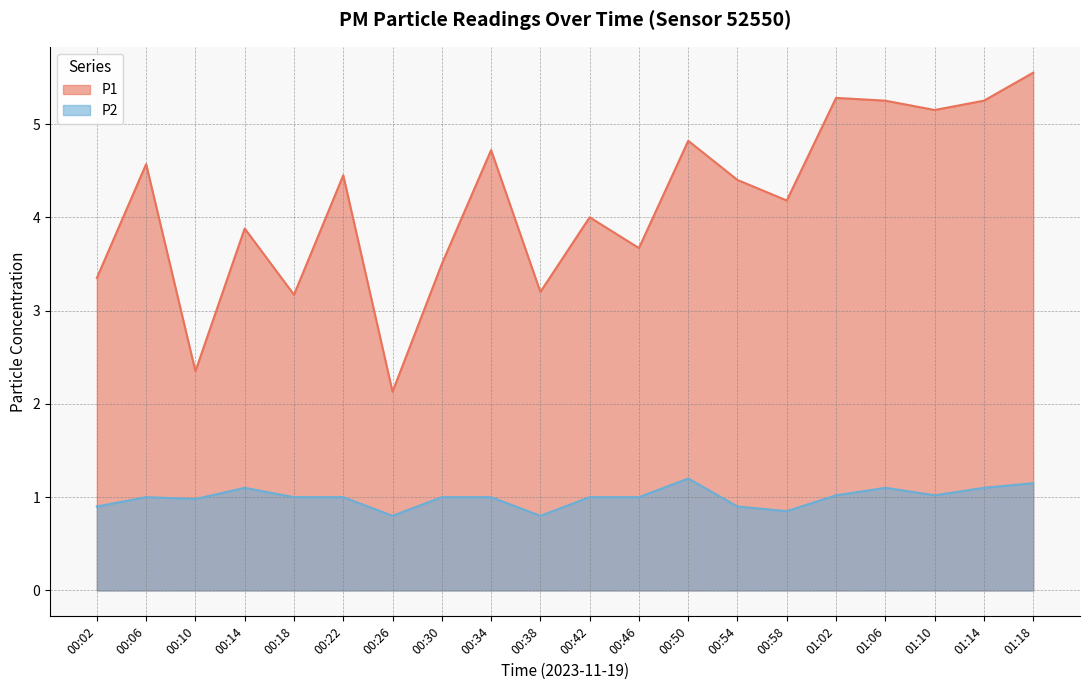

Which category has the lowest value in the P1 series?

00:26